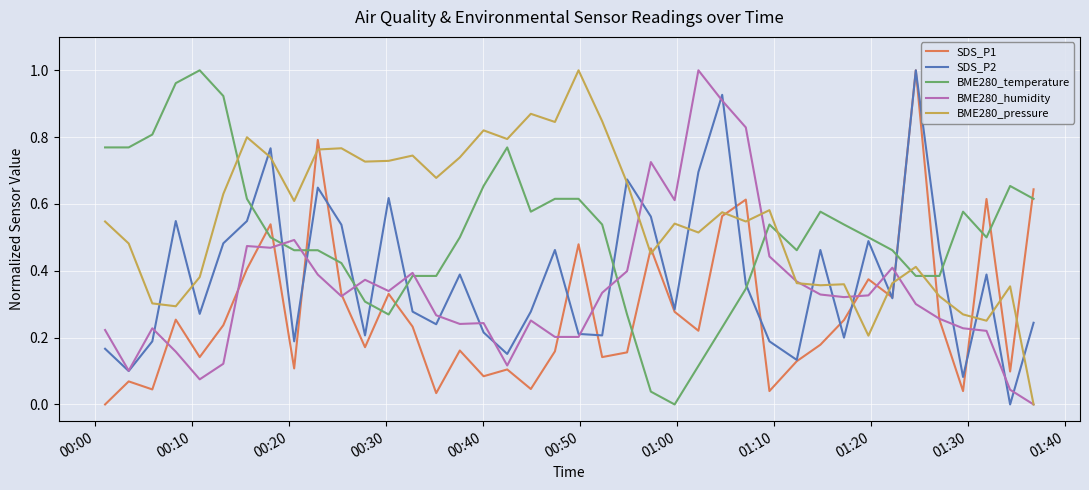

How many intersections are there between BME280_pressure and BME280_temperature?

4